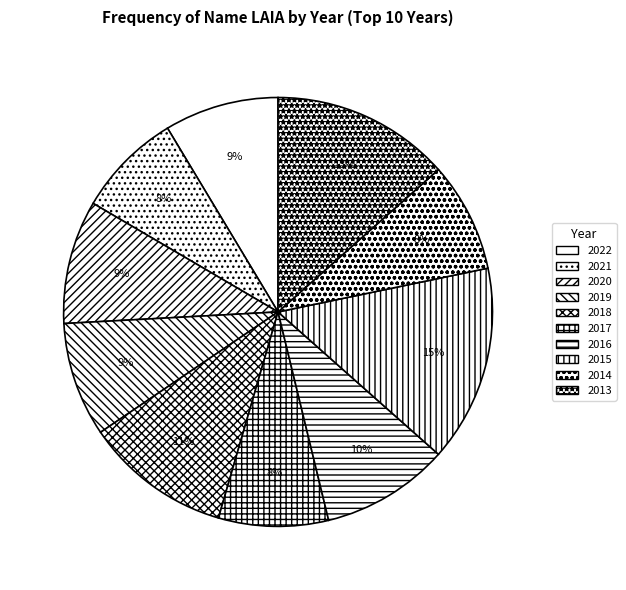

The 2017 slice represents 8% of the pie. True or false?

True